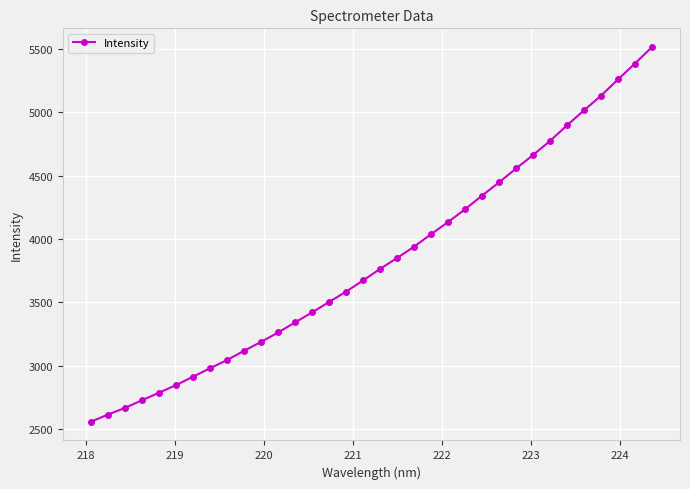

What is the value of the 21st point from the left?

4038.7